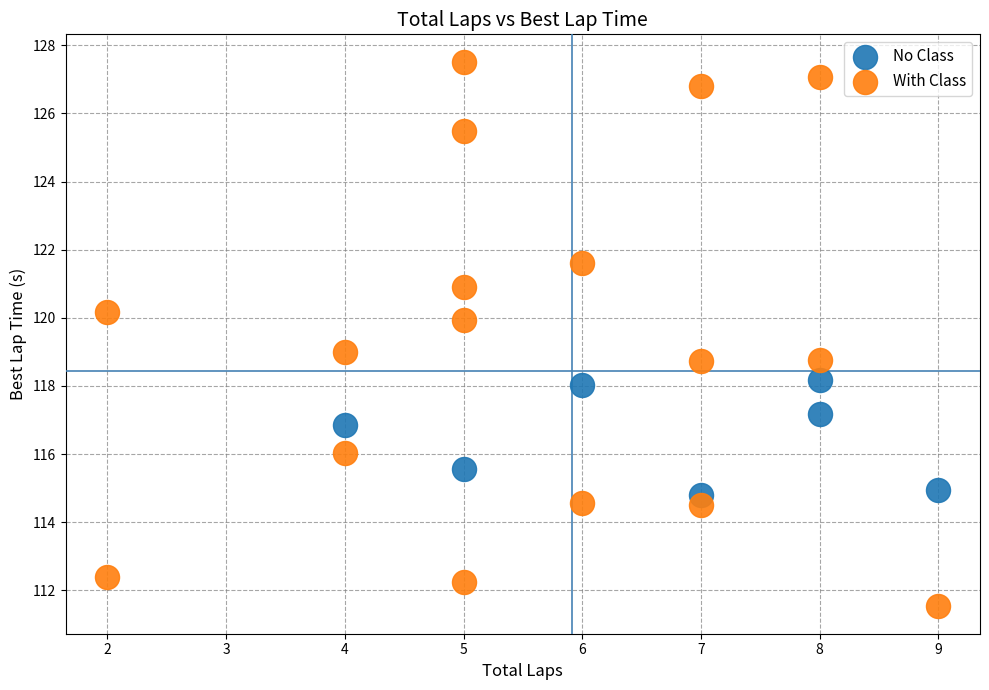

Which series reaches the maximum Y coordinate?

With Class